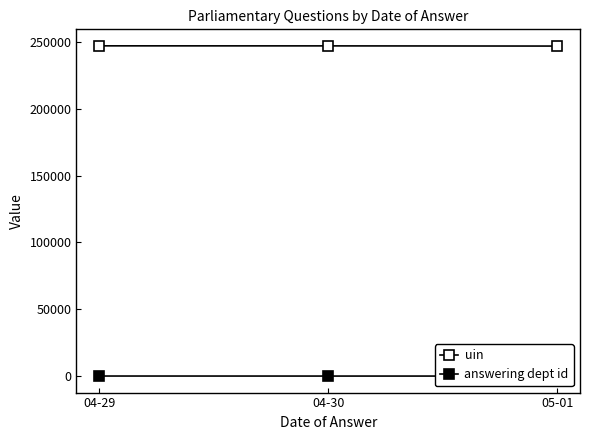

The answering dept id series shows 16.8 at 04-30. True or false?

False